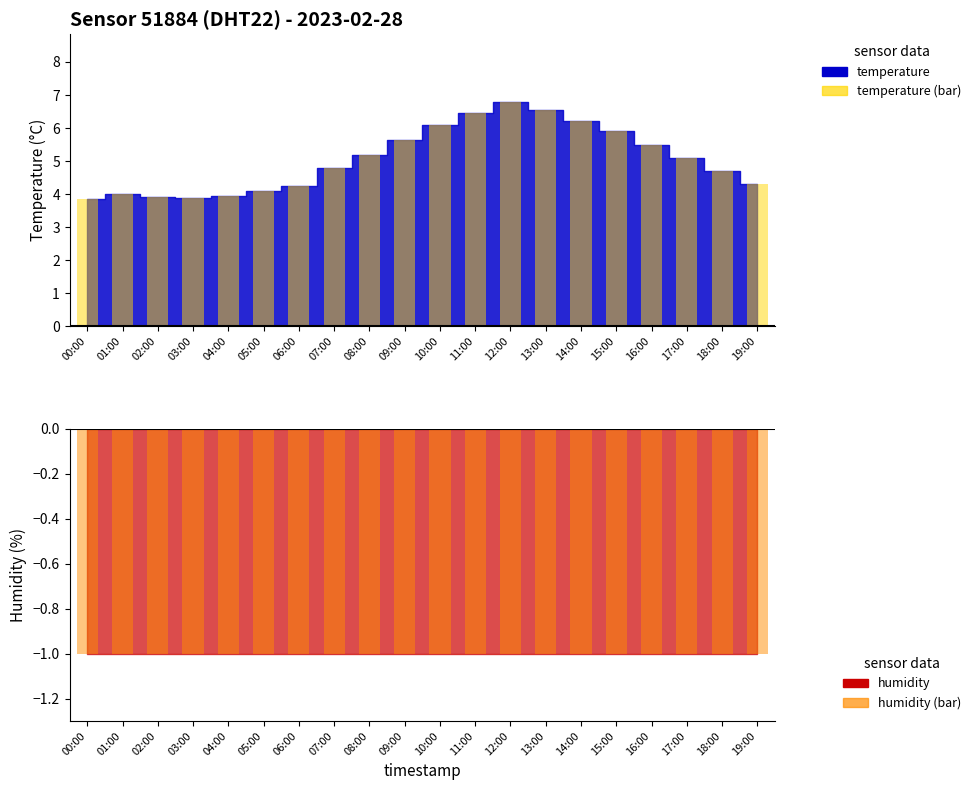

At which category is the sum across all series the highest?

12:00